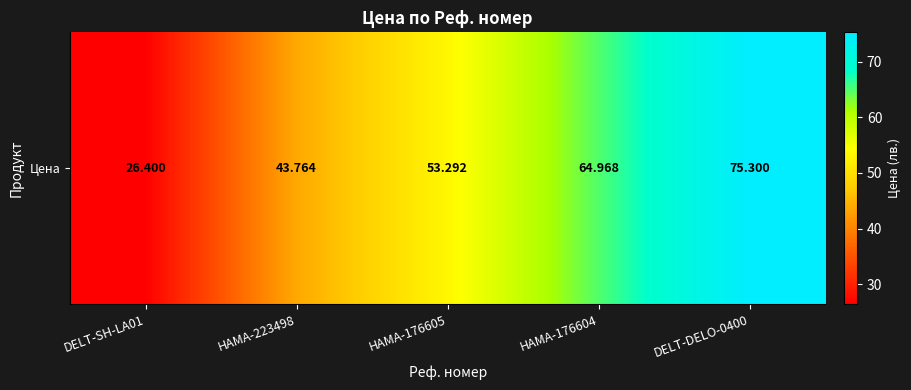

Is it true that the value at HAMA-176604 is 65.0?

True